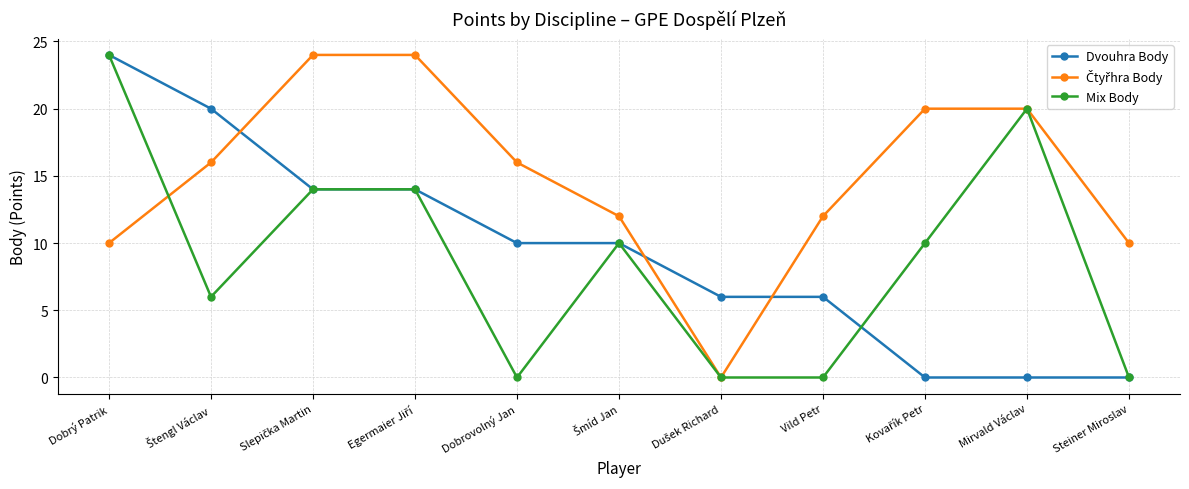

The Mix Body series shows 5 at Mirvald Václav. True or false?

False